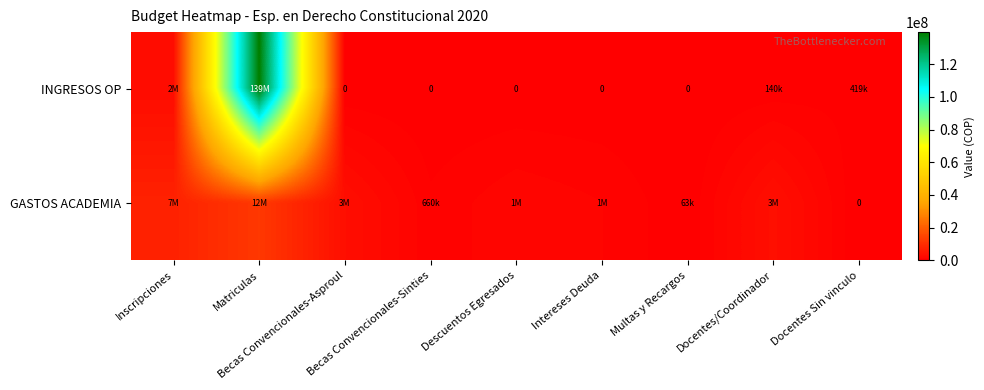

What is the difference between the INGRESOS OP values at Multas y Recargos and Docentes Sin vinculo?

419000